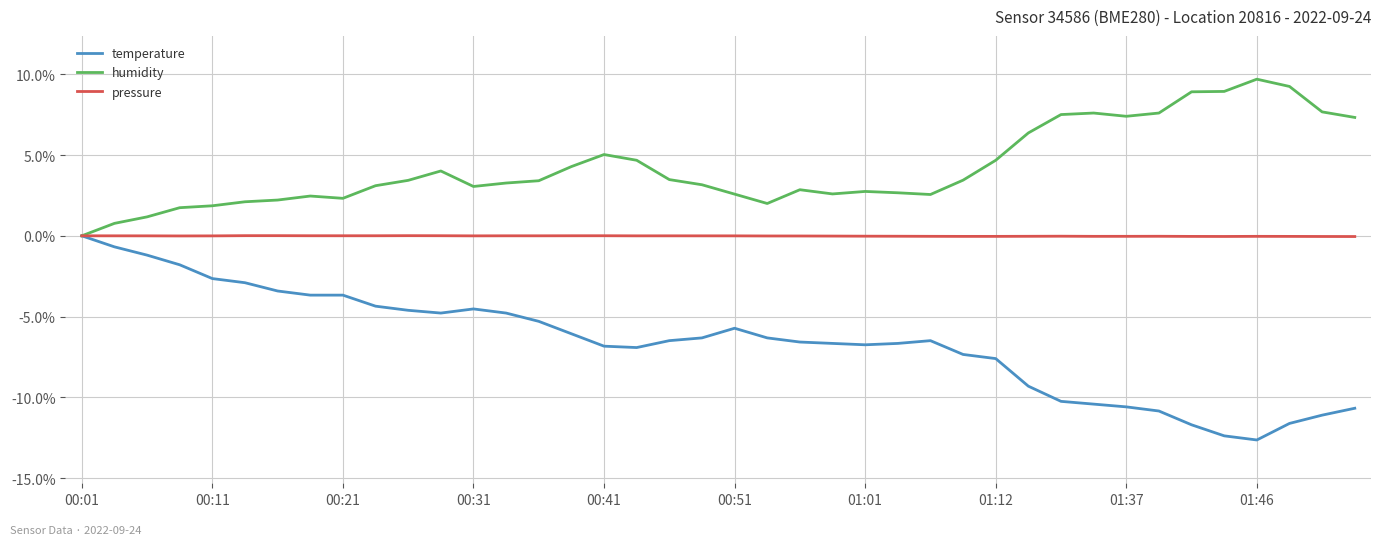

True or false: pressure has more than 1 points higher than both neighbors.

True